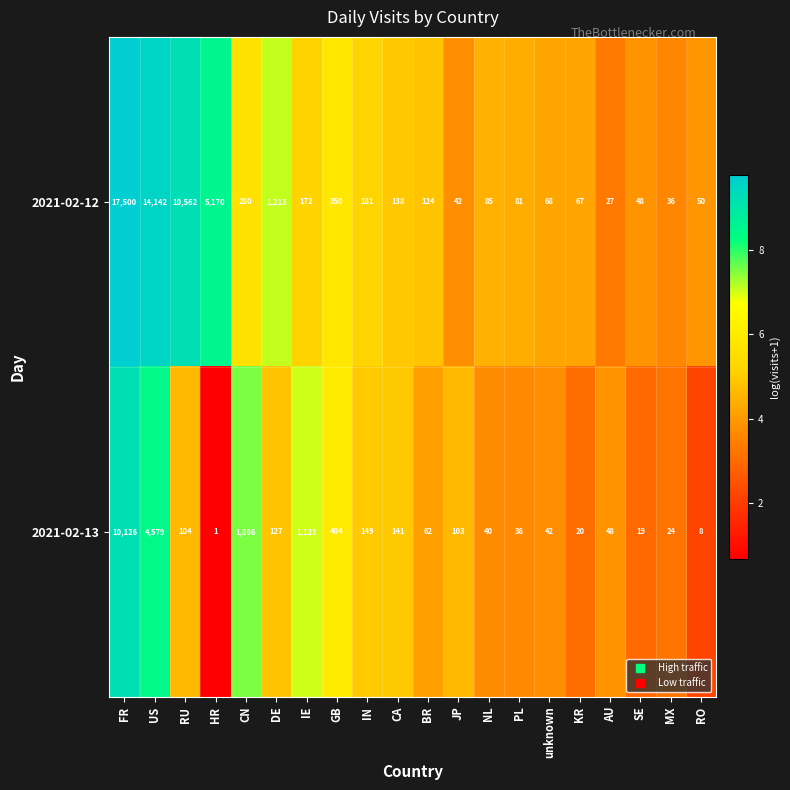

What is the difference between the second highest and second lowest values in the 2021-02-12 series?

14106